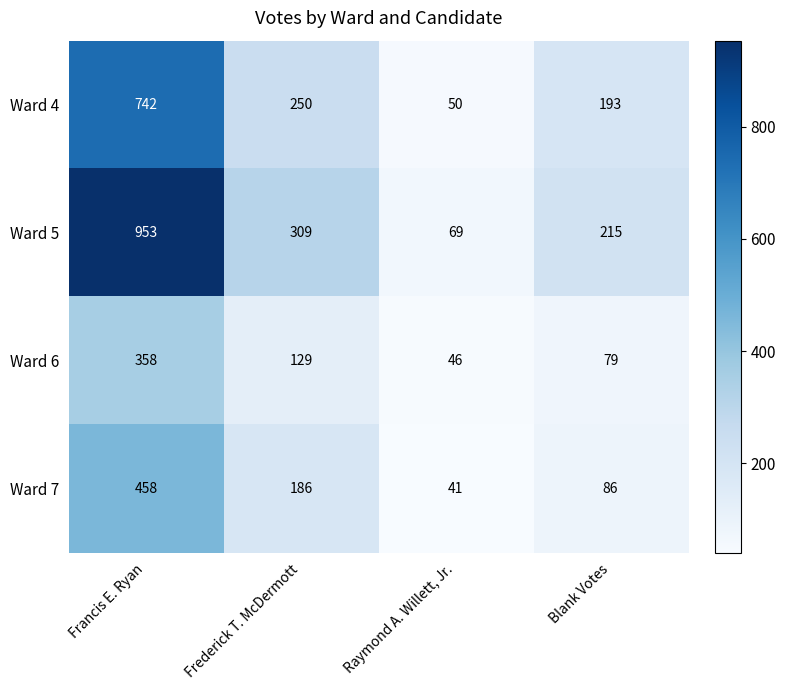

At which label does Ward 7 first exceed 186?

Francis E. Ryan